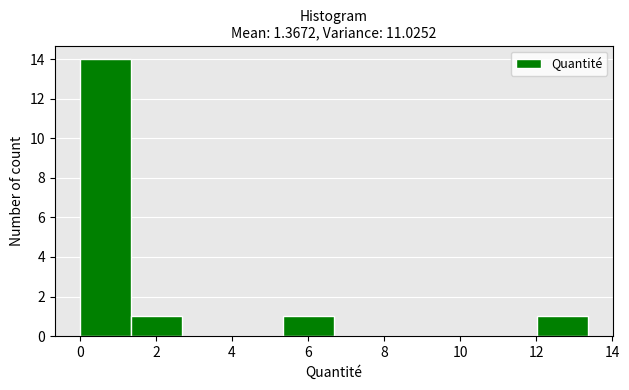

Reading left to right, list every bar in this chart as the range it spans on the x-axis followed by its height. Neither the bar edges nor the heights are printed on the chart, so give them approximately, as read against the axes.

0.0 to 1.4: 14
1.4 to 2.6: 1
2.6 to 4.0: 0
4.0 to 5.4: 0
5.4 to 6.6: 1
6.6 to 8.0: 0
8.0 to 9.4: 0
9.4 to 10.6: 0
10.6 to 12.0: 0
12.0 to 13.4: 1